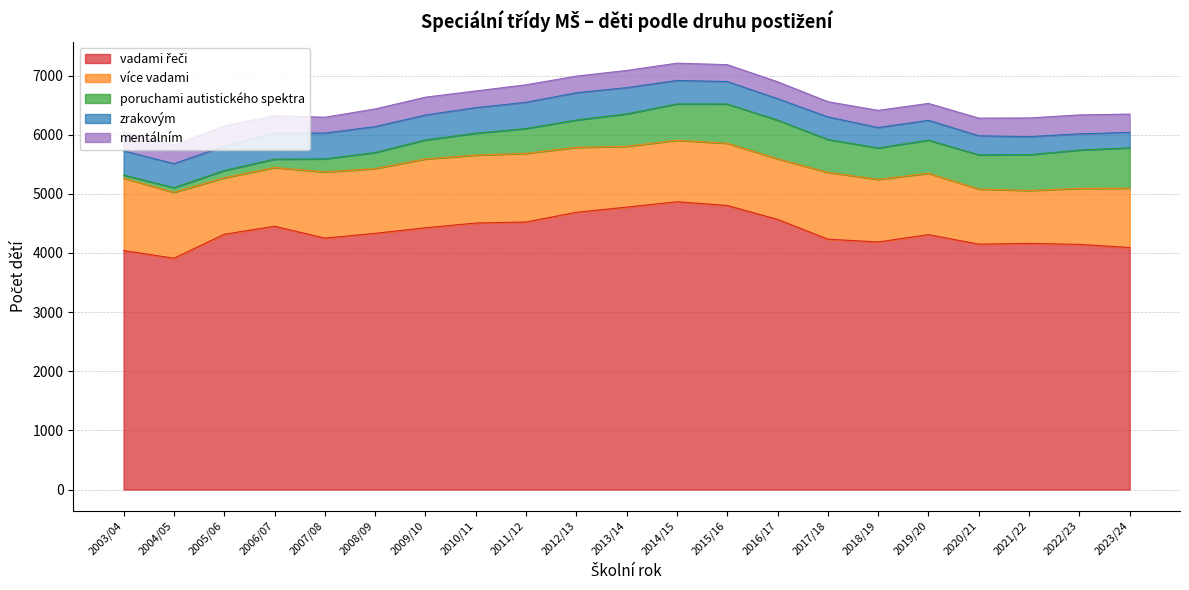

Reading left to right, what are all the values shown in this chart?

vadami řeči: 2003/04=4041	2004/05=3911	2005/06=4316	2006/07=4452	2007/08=4251	2008/09=4332	2009/10=4426	2010/11=4506	2011/12=4524	2012/13=4688	2013/14=4775	2014/15=4866	2015/16=4803	2016/17=4568	2017/18=4233	2018/19=4186	2019/20=4310	2020/21=4149	2021/22=4161	2022/23=4145	2023/24=4092
více vadami: 2003/04=1223	2004/05=1114	2005/06=954	2006/07=992	2007/08=1119	2008/09=1094	2009/10=1164	2010/11=1148	2011/12=1160	2012/13=1097	2013/14=1028	2014/15=1039	2015/16=1052	2016/17=1023	2017/18=1130	2018/19=1058	2019/20=1037	2020/21=931	2021/22=895	2022/23=946	2023/24=1003
poruchami autistického spektra: 2003/04=53	2004/05=79	2005/06=124	2006/07=142	2007/08=221	2008/09=272	2009/10=321	2010/11=371	2011/12=420	2012/13=463	2013/14=548	2014/15=615	2015/16=663	2016/17=655	2017/18=556	2018/19=532	2019/20=561	2020/21=579	2021/22=605	2022/23=649	2023/24=683
zrakovým: 2003/04=409	2004/05=406	2005/06=410	2006/07=440	2007/08=436	2008/09=438	2009/10=421	2010/11=432	2011/12=443	2012/13=461	2013/14=444	2014/15=397	2015/16=380	2016/17=363	2017/18=381	2018/19=345	2019/20=335	2020/21=322	2021/22=305	2022/23=274	2023/24=260
mentálním: 2003/04=319	2004/05=310	2005/06=345	2006/07=294	2007/08=268	2008/09=299	2009/10=302	2010/11=282	2011/12=297	2012/13=281	2013/14=291	2014/15=292	2015/16=286	2016/17=286	2017/18=258	2018/19=290	2019/20=286	2020/21=299	2021/22=317	2022/23=320	2023/24=310